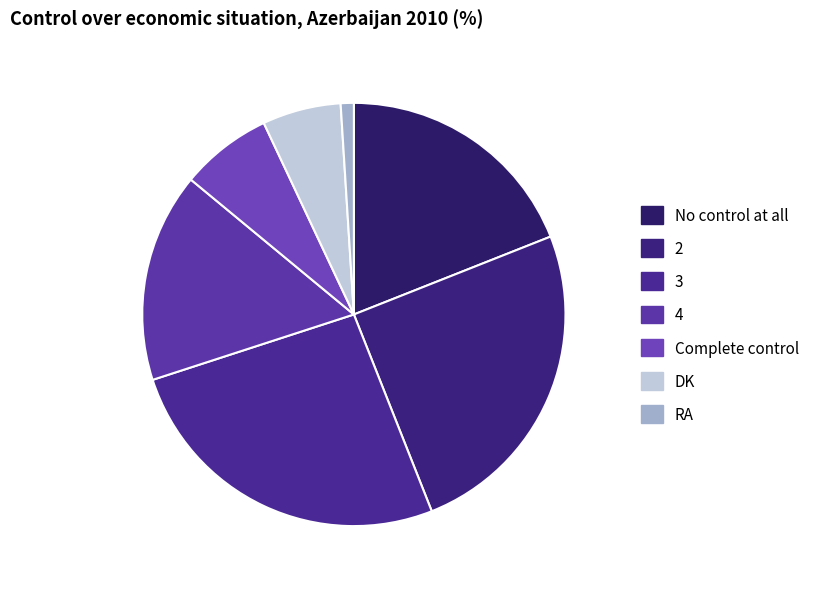

True or false: Complete control accounts for 7% of the total.

True